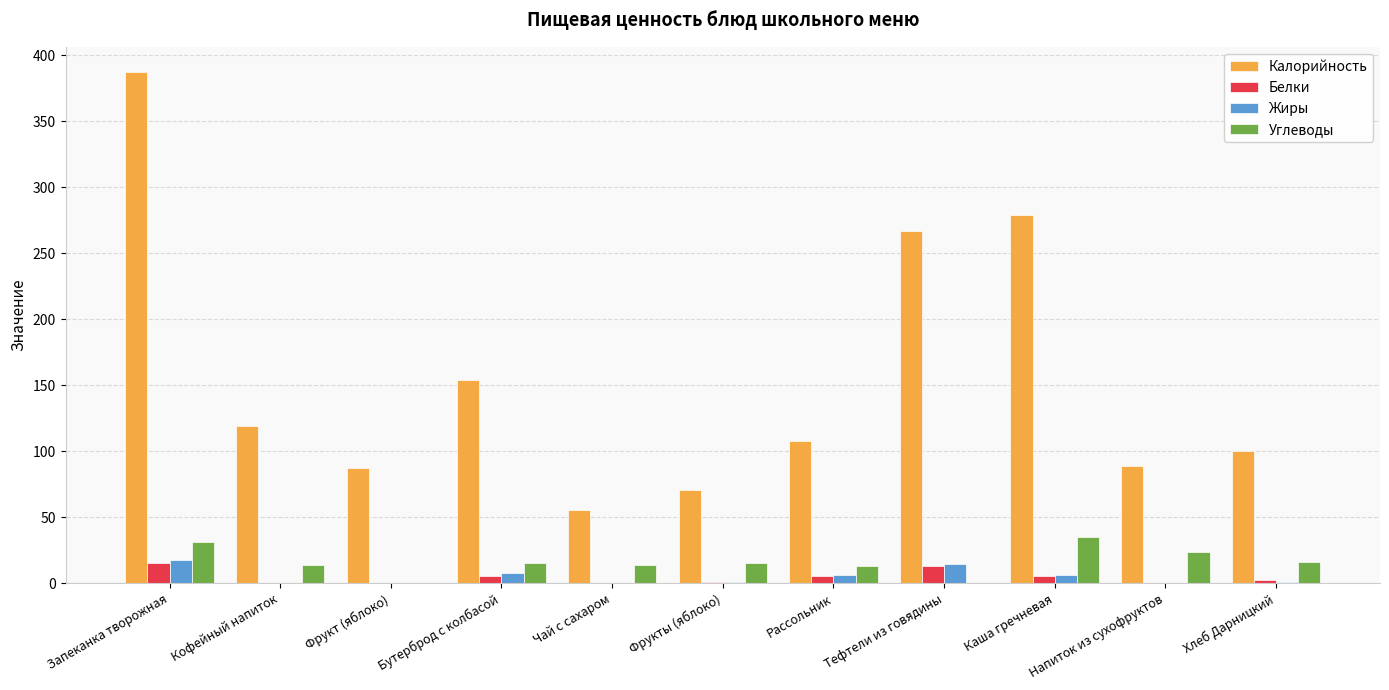

True or false: Калорийность has a value of 169.4 at Рассольник.

False